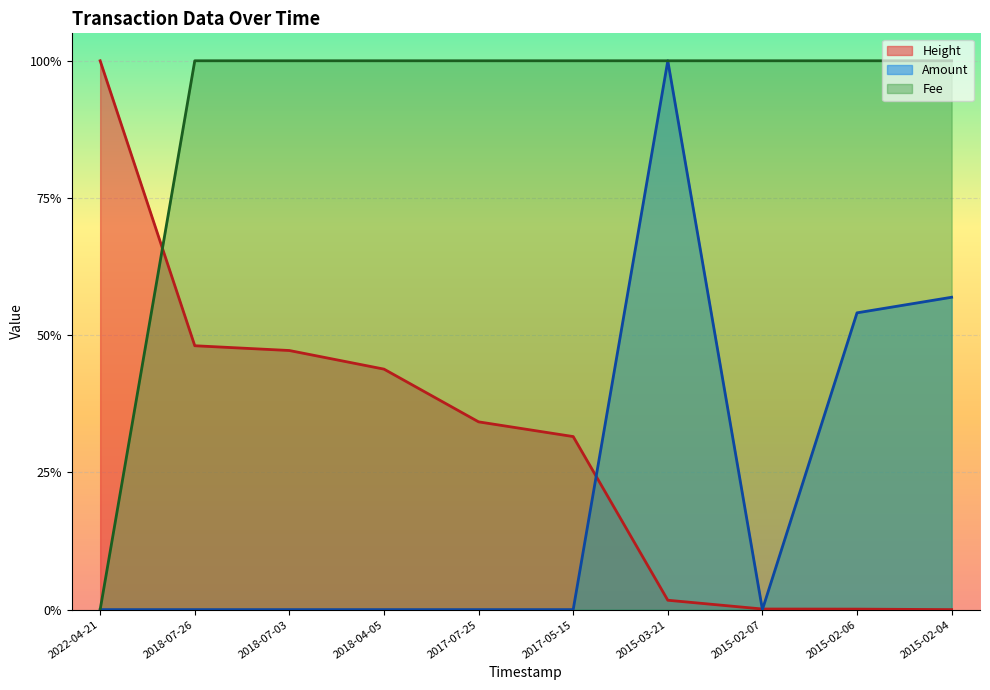

What position from the right is 2018-07-26?

9